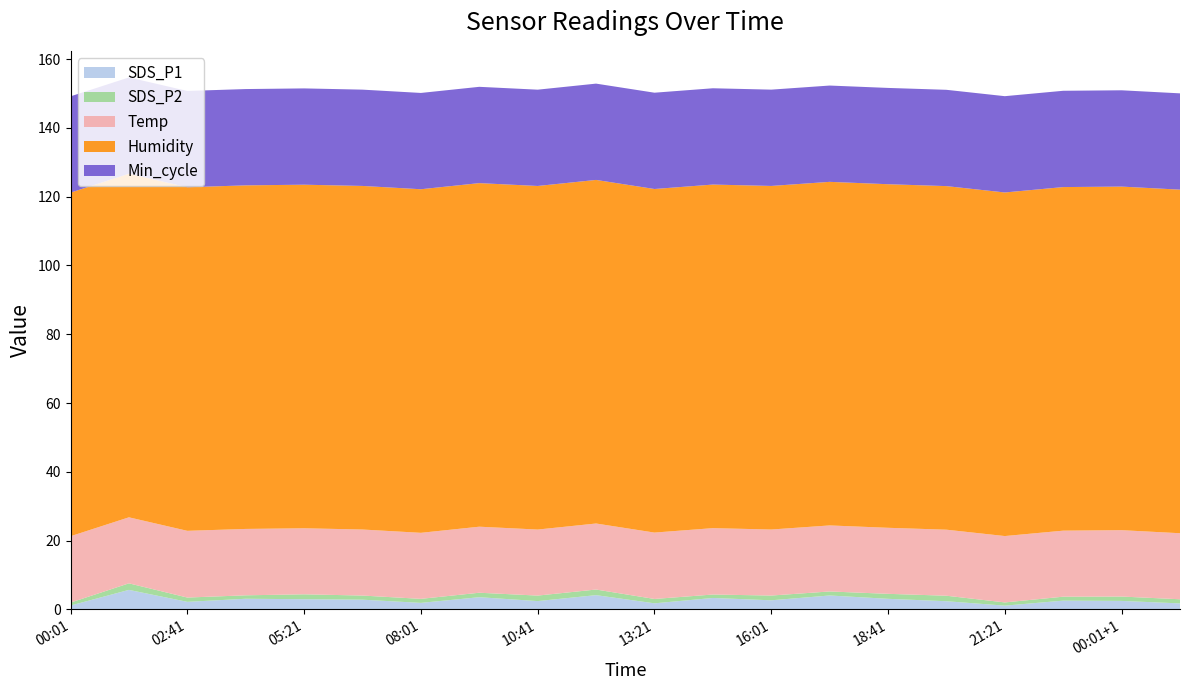

Reading left to right, list all the values displayed in this chart.

SDS_P1: 00:01=1.1	01:21=5.7	02:41=2.2	04:01=3.1	05:21=3.0	06:41=2.8	08:01=1.9	09:21=3.5	10:41=2.4	12:01=4.2	13:21=1.8	14:41=3.3	16:01=2.6	17:21=4.0	18:41=3.1	20:01=2.4	21:21=1.1	22:41=2.5	00:01+1=2.5	01:21+1=1.8
SDS_P2: 00:01=0.8	01:21=1.9	02:41=1.2	04:01=1.0	05:21=1.4	06:41=1.2	08:01=1.2	09:21=1.3	10:41=1.6	12:01=1.6	13:21=1.3	14:41=1.0	16:01=1.4	17:21=1.2	18:41=1.4	20:01=1.6	21:21=0.9	22:41=1.1	00:01+1=1.3	01:21+1=1.2
Temp: 00:01=19.3	01:21=19.2	02:41=19.4	04:01=19.3	05:21=19.2	06:41=19.2	08:01=19.2	09:21=19.2	10:41=19.2	12:01=19.2	13:21=19.3	14:41=19.3	16:01=19.2	17:21=19.2	18:41=19.2	20:01=19.2	21:21=19.3	22:41=19.2	00:01+1=19.3	01:21+1=19.2
Humidity: 00:01=99.9	01:21=99.9	02:41=99.9	04:01=99.9	05:21=99.9	06:41=99.9	08:01=99.9	09:21=99.9	10:41=99.9	12:01=99.9	13:21=99.9	14:41=99.9	16:01=99.9	17:21=99.9	18:41=99.9	20:01=99.9	21:21=99.9	22:41=99.9	00:01+1=99.9	01:21+1=99.9
Min_cycle: 00:01=28.0	01:21=28.0	02:41=28.0	04:01=28.0	05:21=28.0	06:41=28.0	08:01=28.0	09:21=28.0	10:41=28.0	12:01=28.0	13:21=28.0	14:41=28.0	16:01=28.0	17:21=28.0	18:41=28.0	20:01=28.0	21:21=28.0	22:41=28.0	00:01+1=28.0	01:21+1=28.0